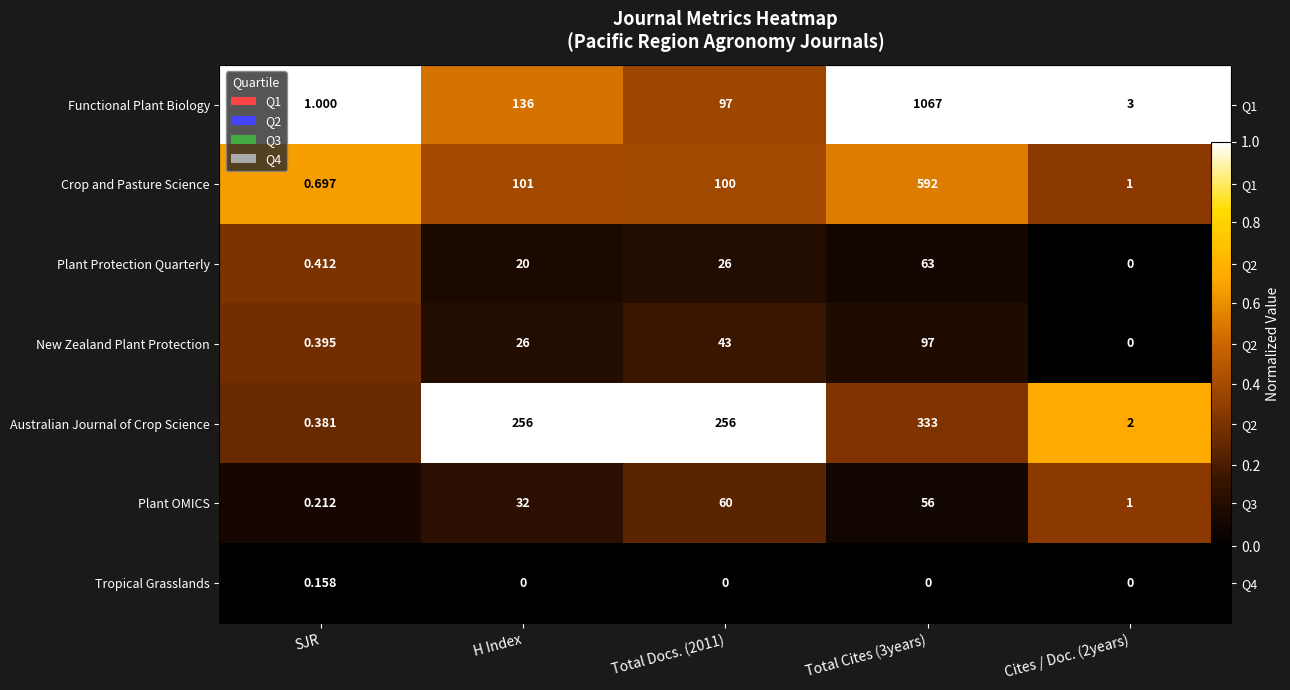

Is it true that Functional Plant Biology equals 1.0 at Cites / Doc. (2years)?

True